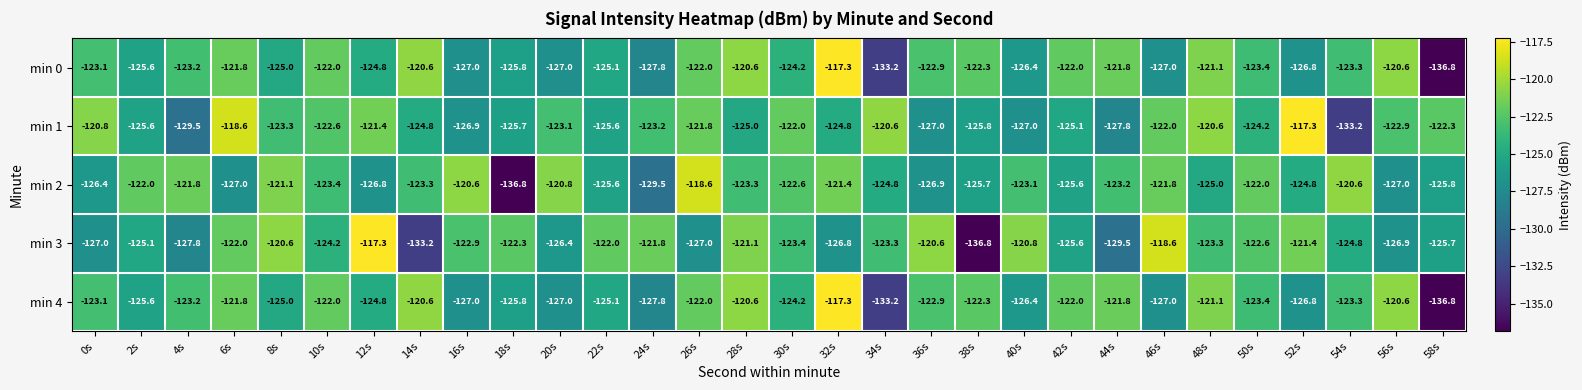

Is it true that min 4 equals -67.3 at 34s?

False